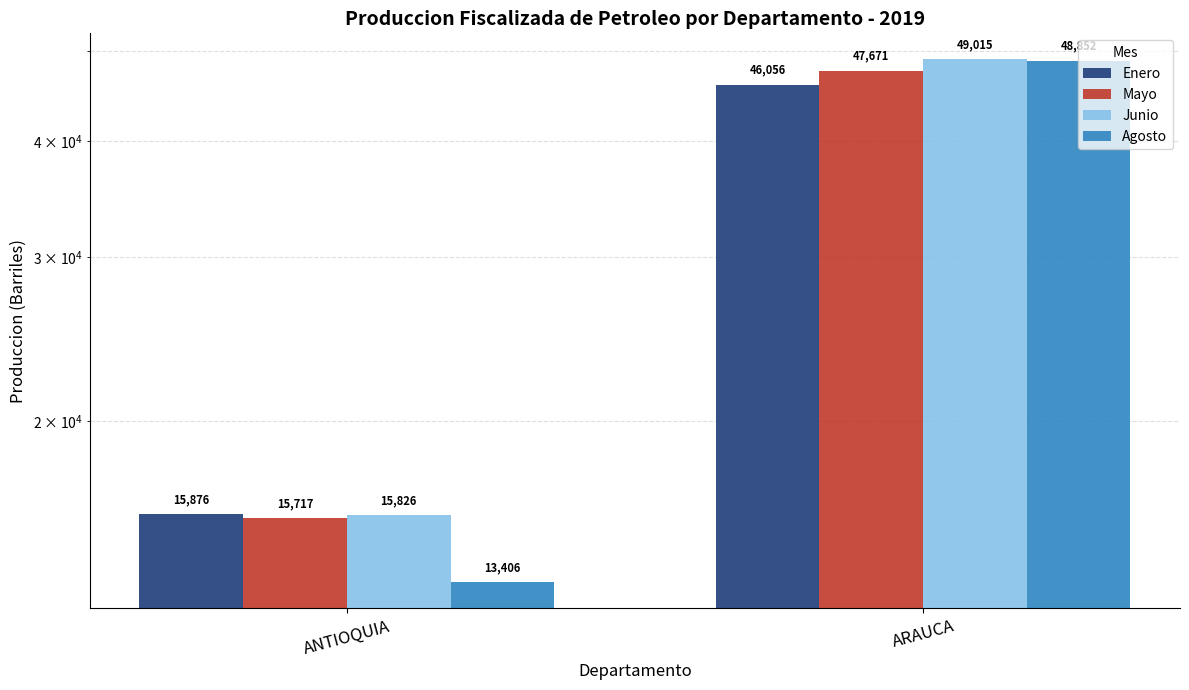

What is the average value of the Enero series?

30966.4